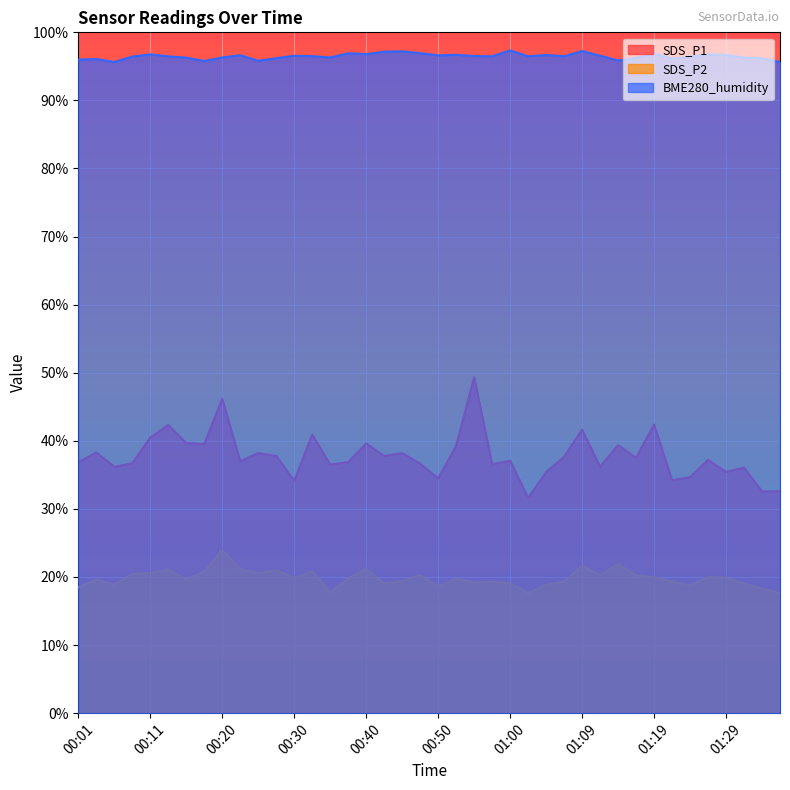

In SDS_P2, how many points are lower than both neighbors (excluding endpoints)?

11